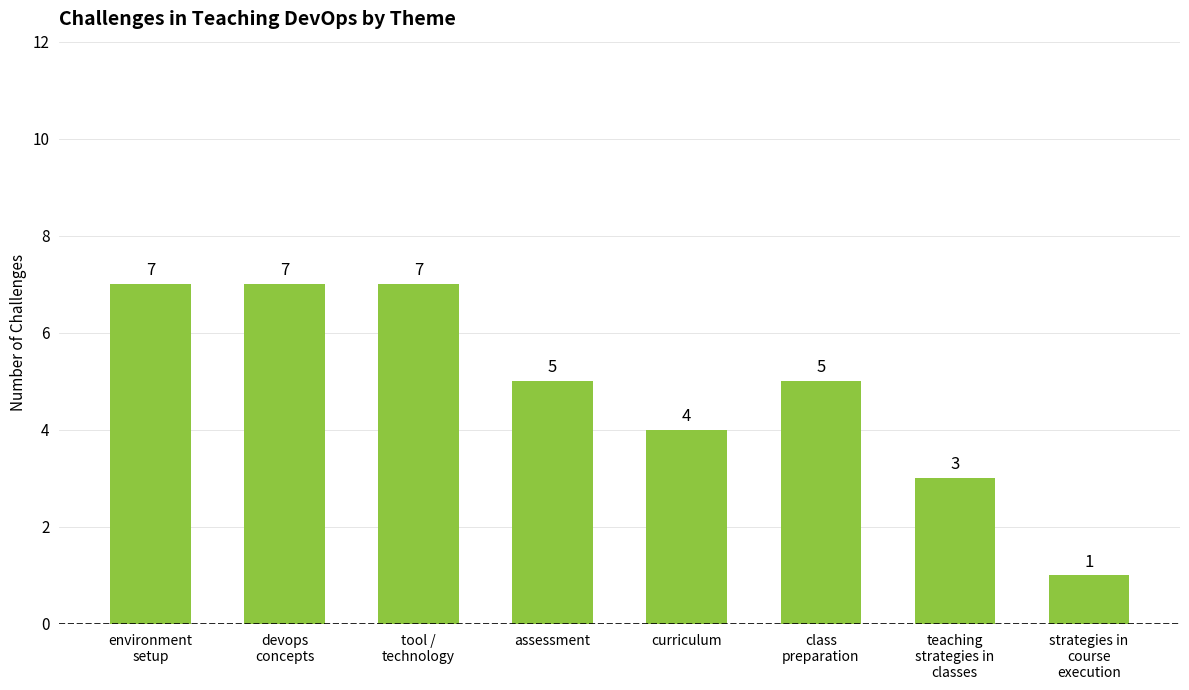

What is the greatest value displayed?

7